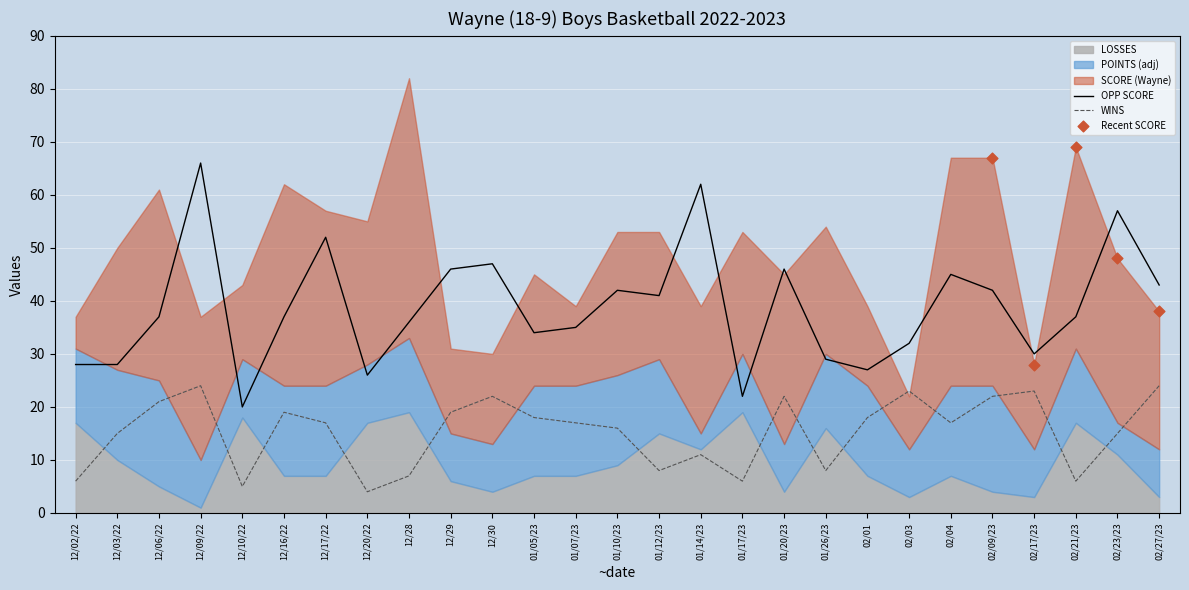

Which series has the largest Y range (max minus min)?

SCORE (Wayne)